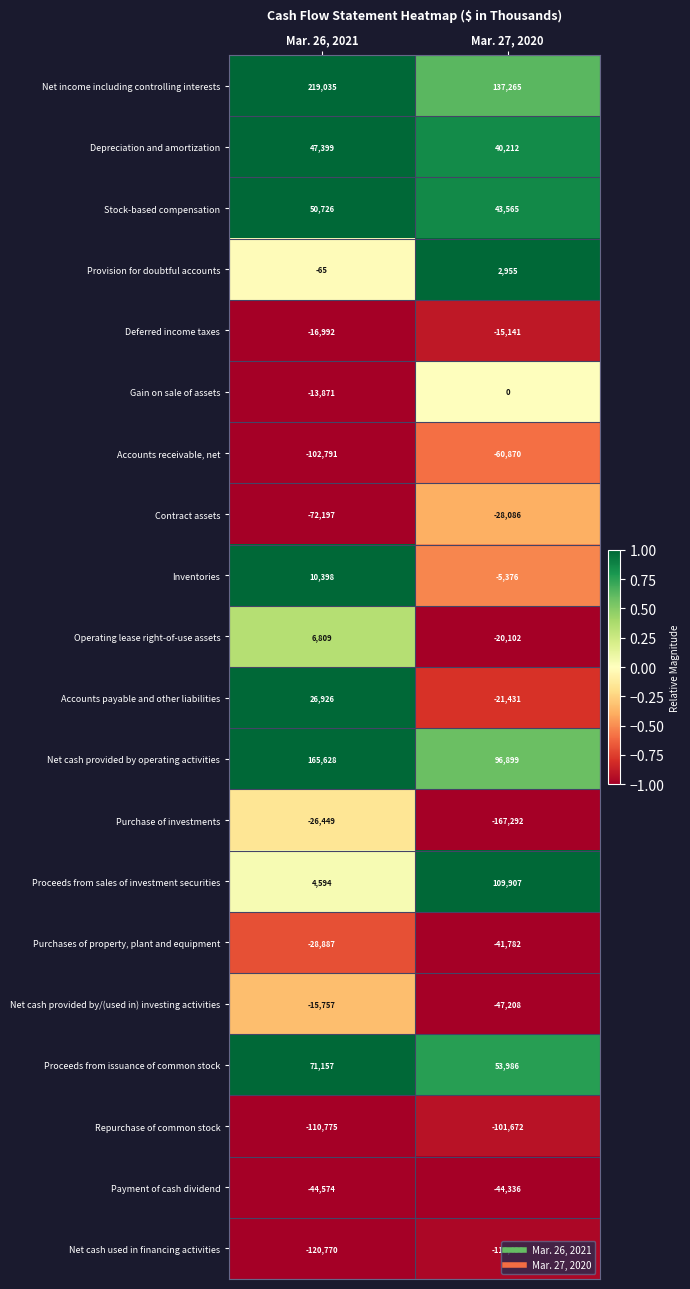

What is the greatest value displayed?

219035